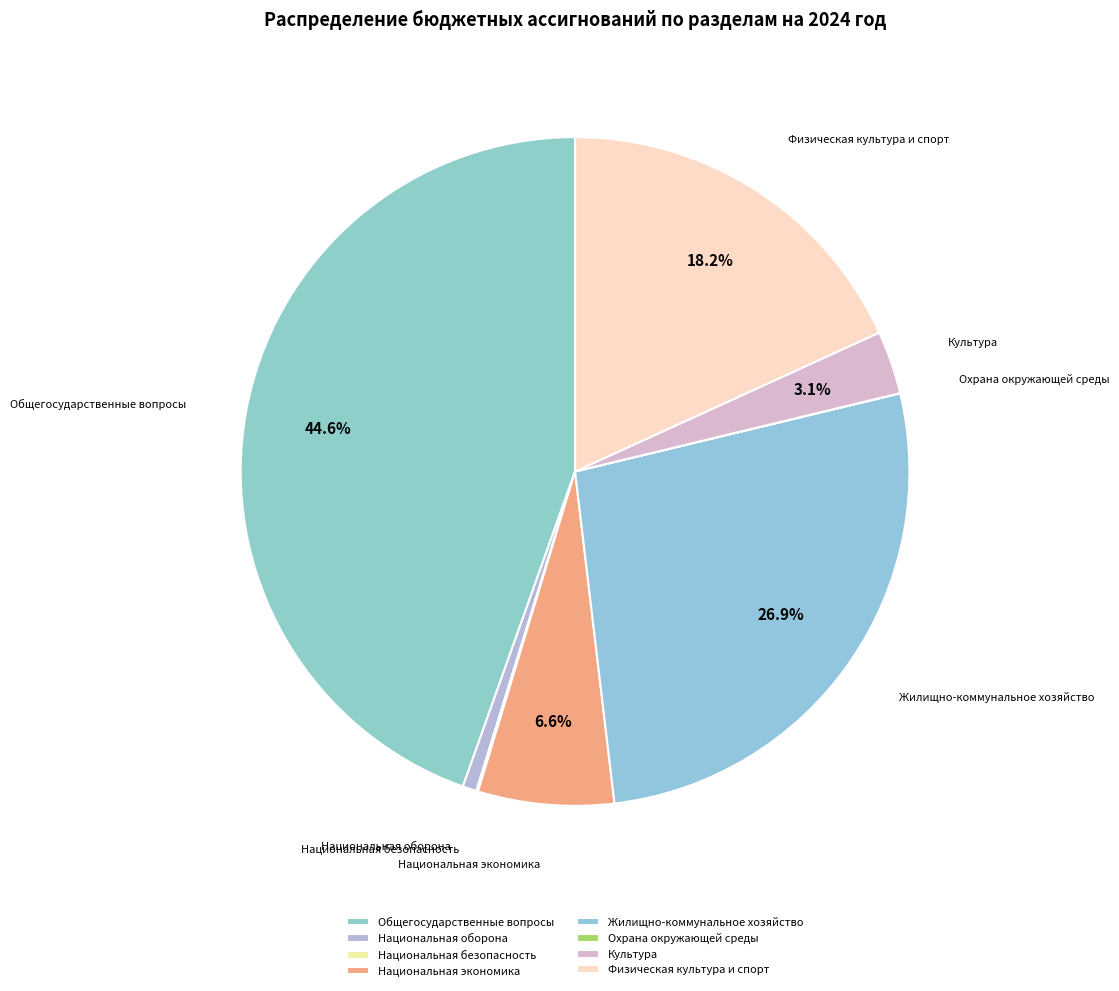

Which category has the biggest portion of the pie?

Общегосударственные вопросы